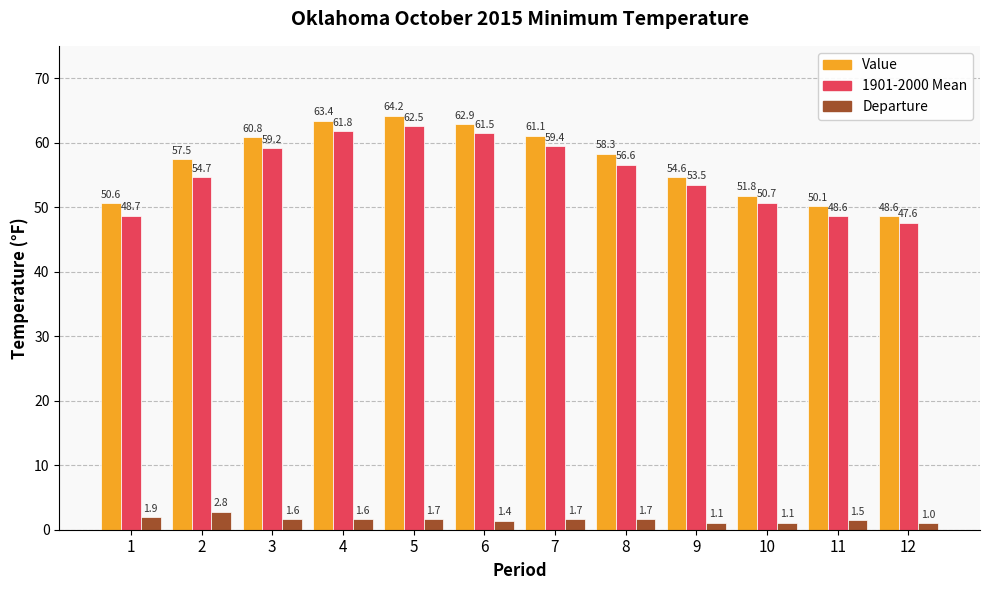

Rank the series at 1 from highest to lowest value.

Value, 1901-2000 Mean, Departure